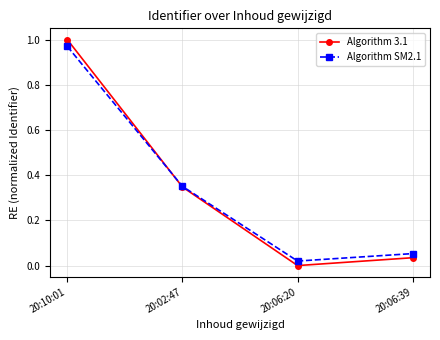

Which label corresponds to the largest value in the chart?

20:10:01